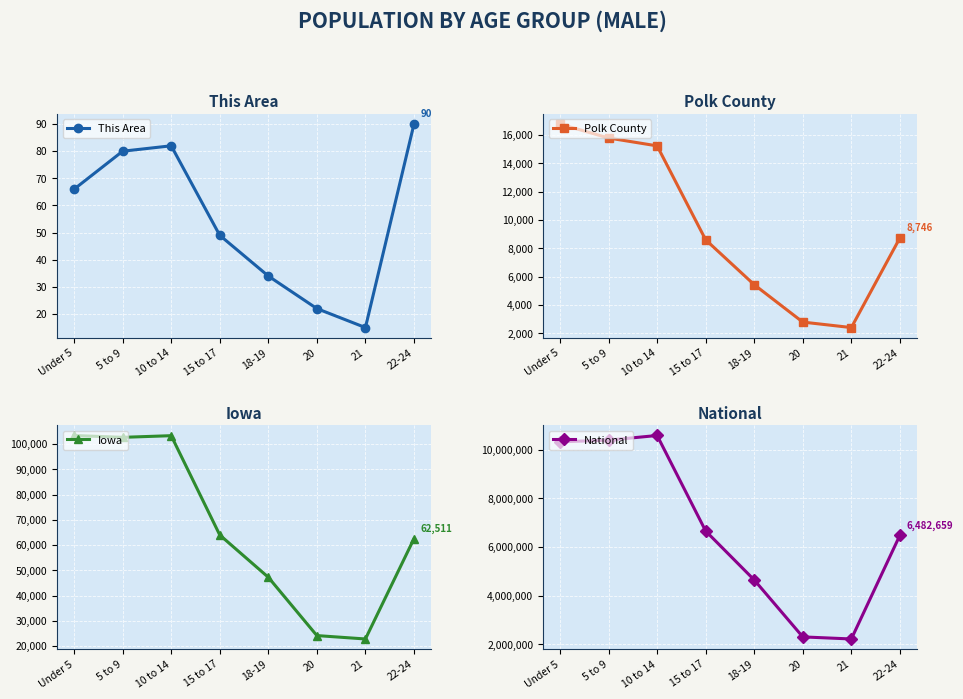

Is it true that This Area equals 20 at 21?

False